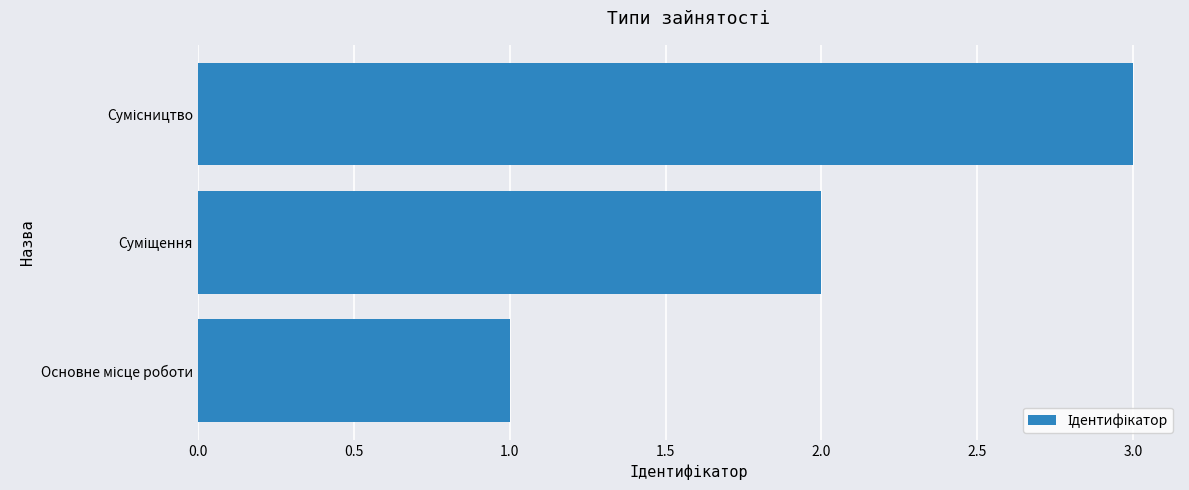

What is the sum of all values?

6